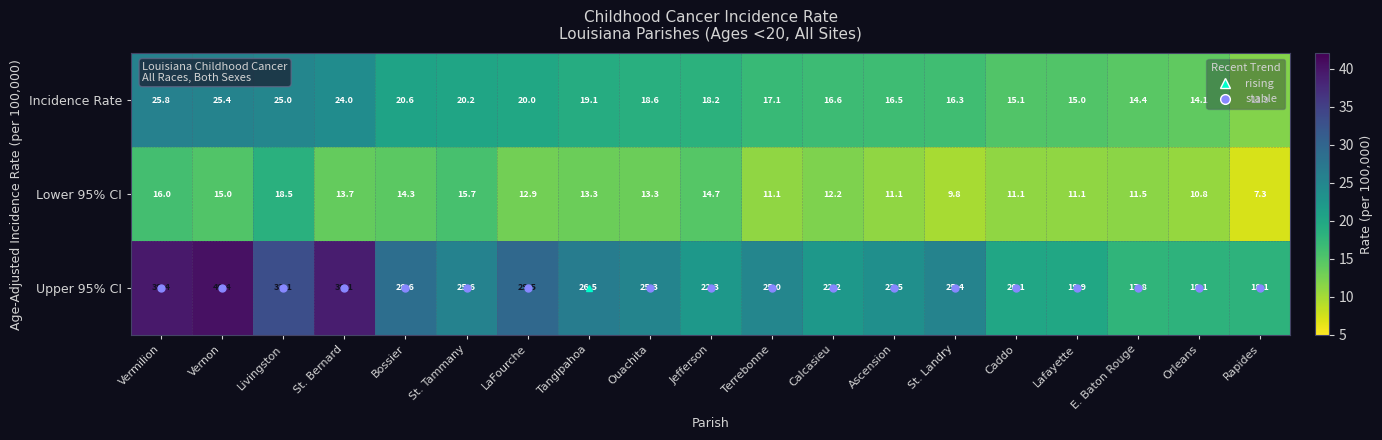

Rank the series by their average value, from lowest to highest.

Lower 95% CI, Incidence Rate, Upper 95% CI